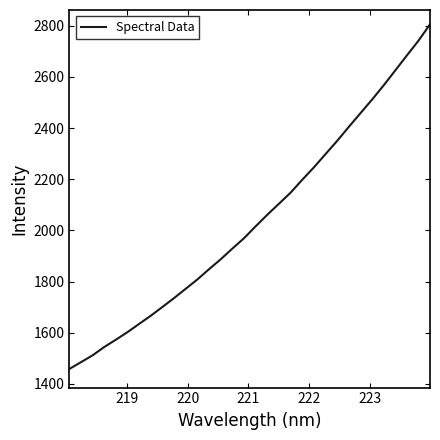

What is the minimum value shown in the chart?

1458.5